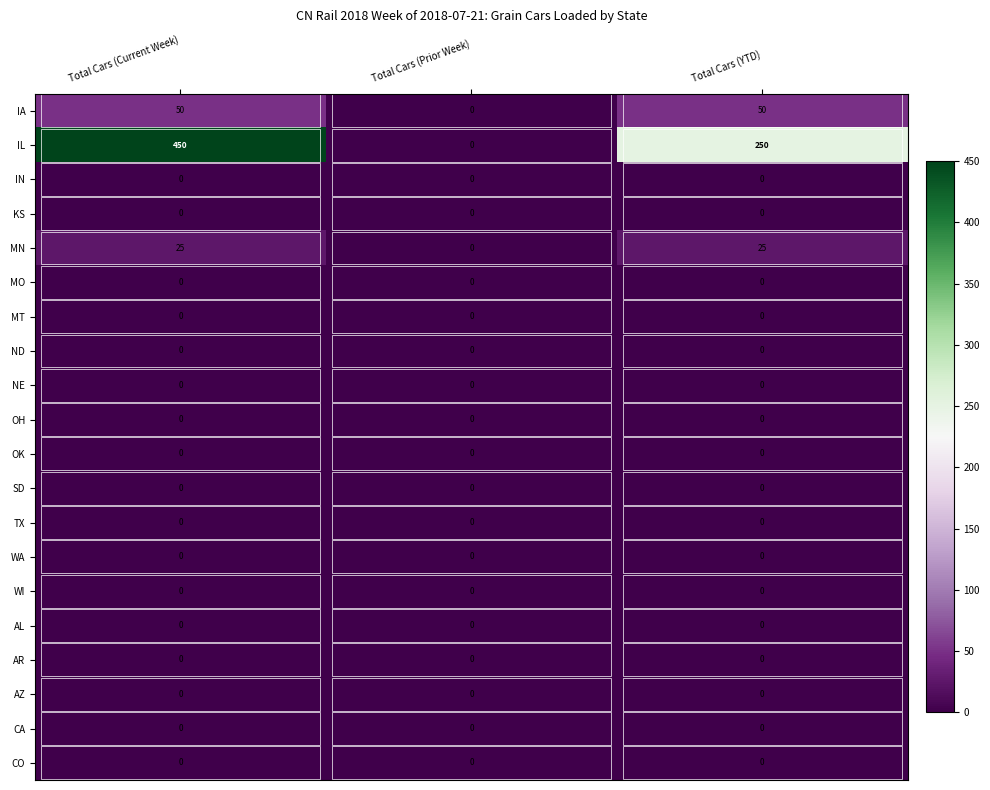

What is the difference between the highest and lowest values at Total Cars (YTD)?

250